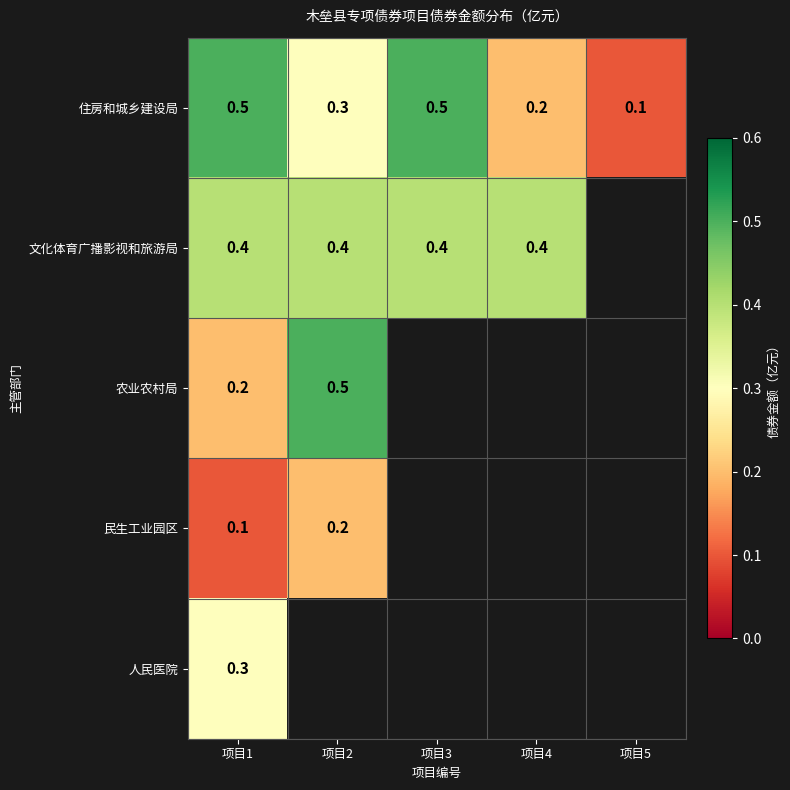

True or false: 农业农村局 has a value of 0.5 at 项目2.

True